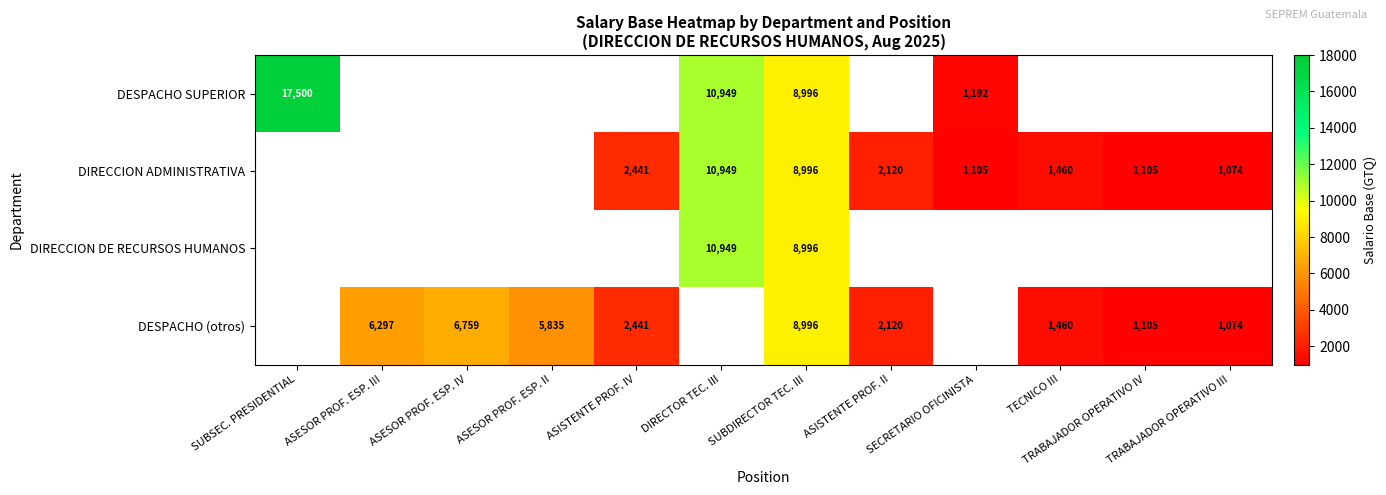

What is the maximum value shown in the chart?

17500.0